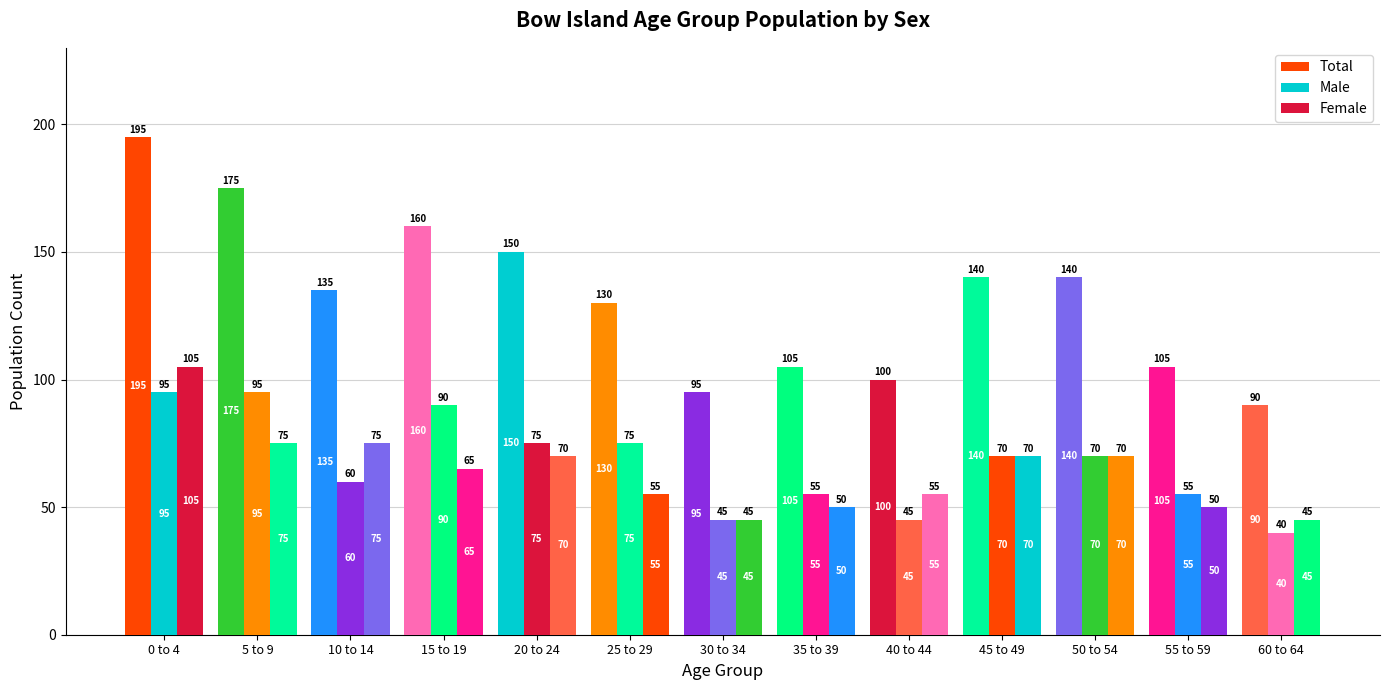

How many groups of bars are there?

13